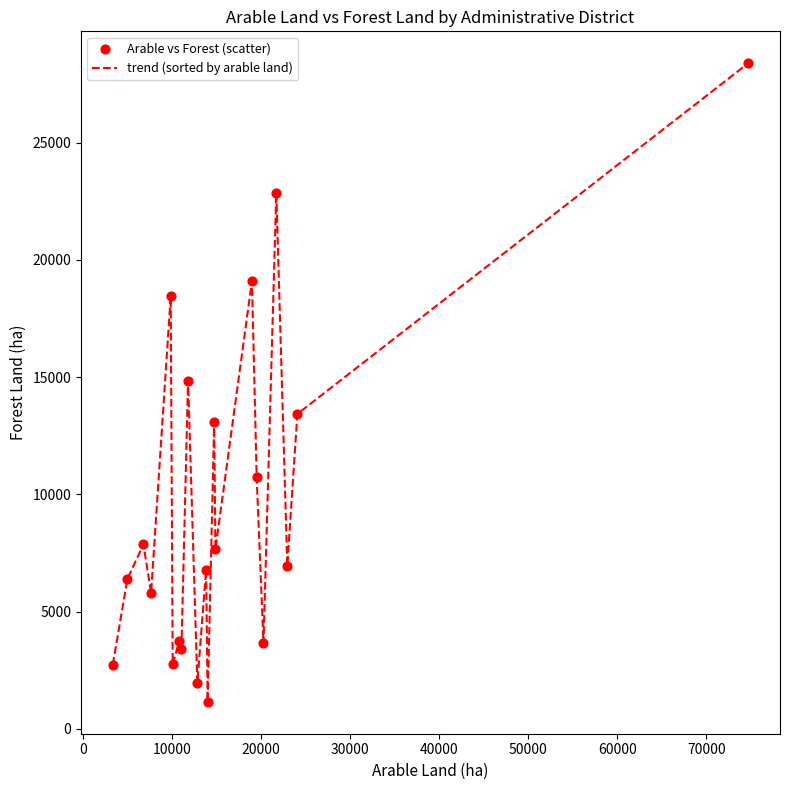

What is the maximum value shown in the chart?

28381.1